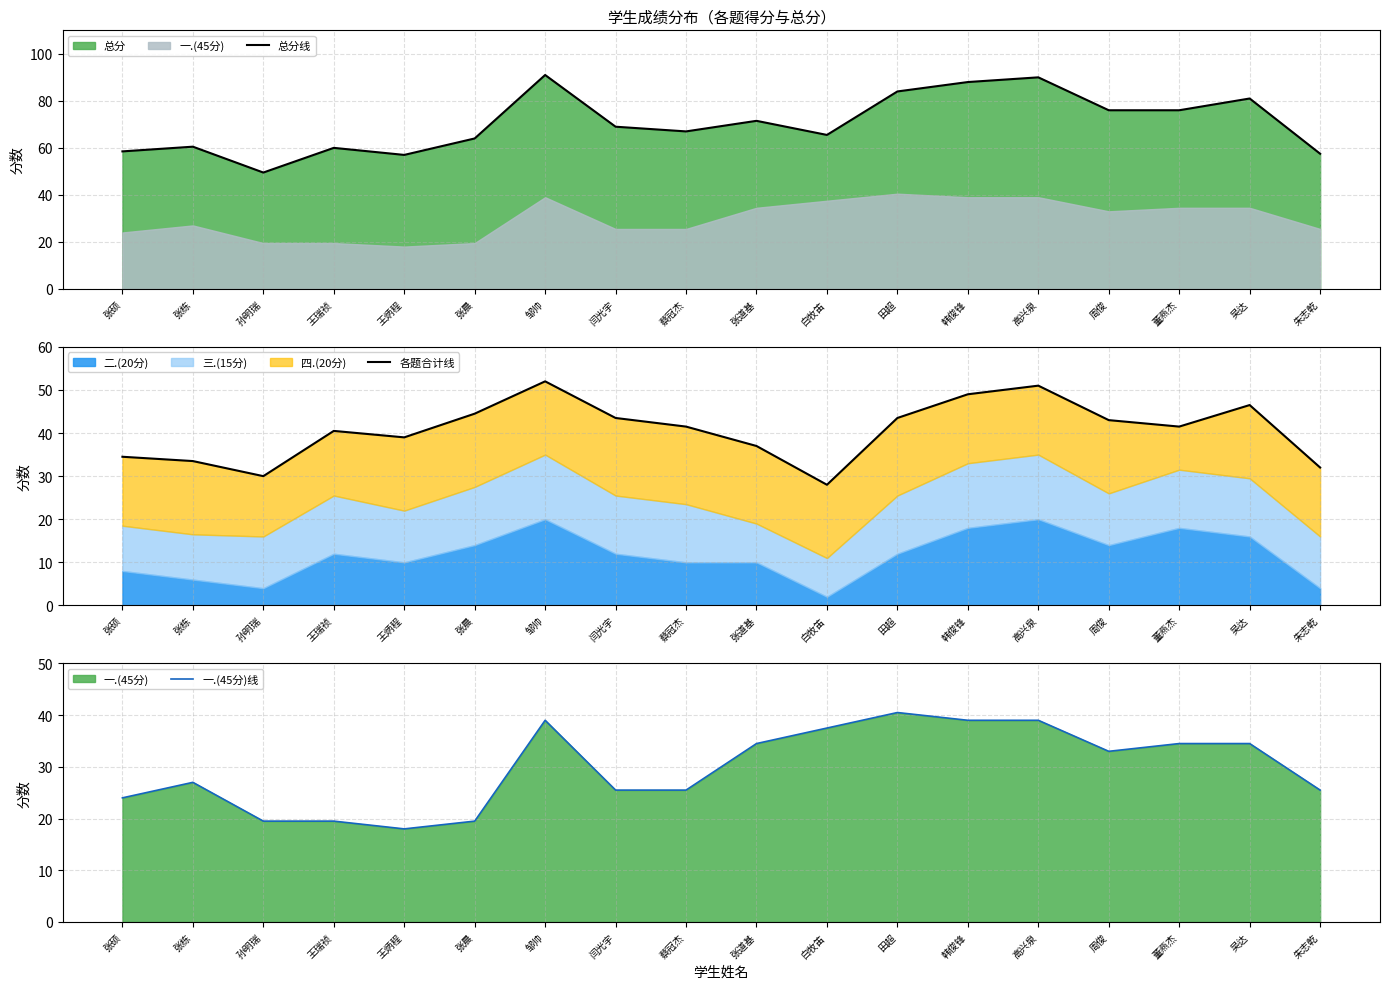

What is the difference between the maximum and minimum values in the 各题合计线 series?

24.0